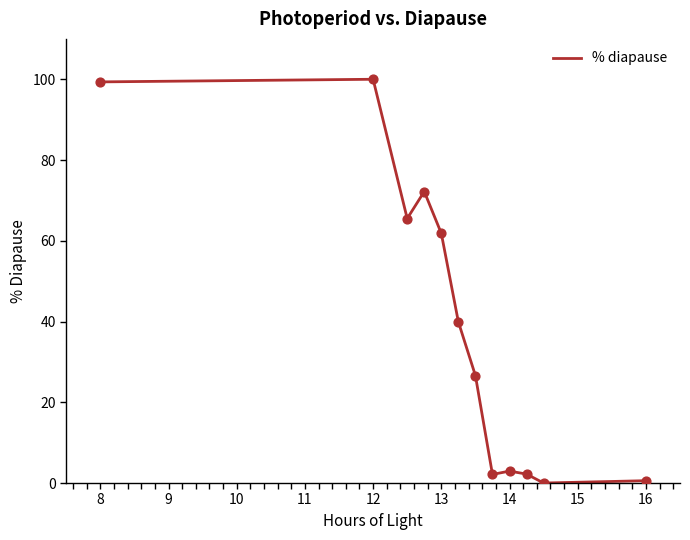

What is the maximum value shown in the chart?

100.0